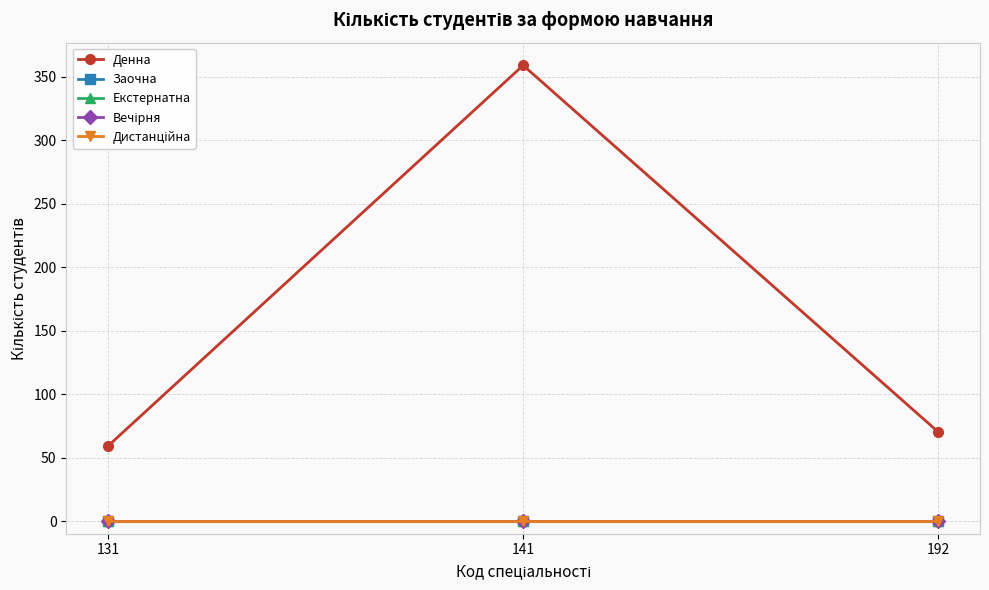

Rank the series by their maximum value, from lowest to highest.

Заочна, Екстернатна, Вечірня, Дистанційна, Денна